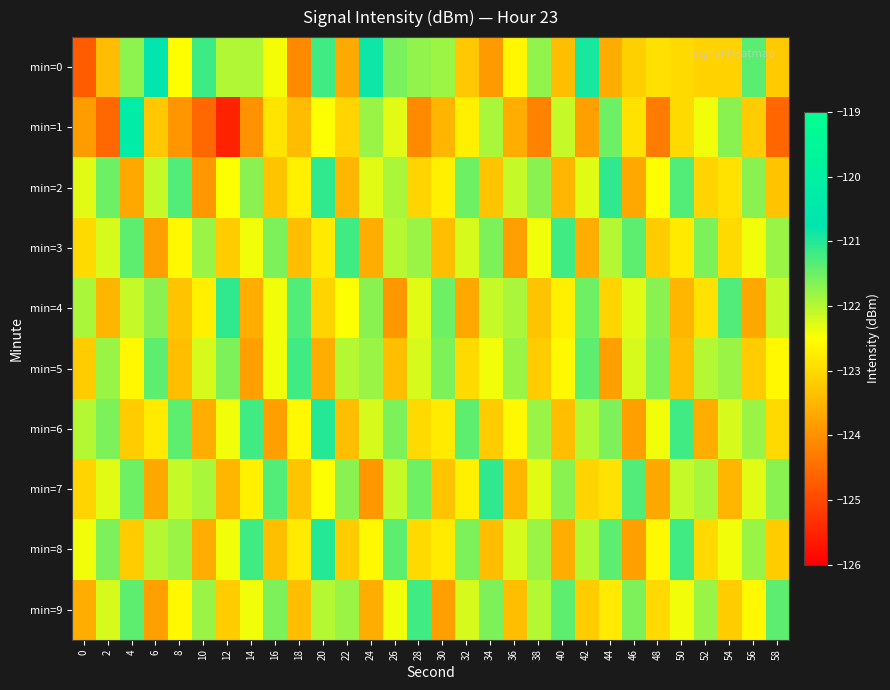

Rank the series by their maximum value, from lowest to highest.

min=3, min=5, min=9, min=2, min=4, min=7, min=6, min=8, min=0, min=1